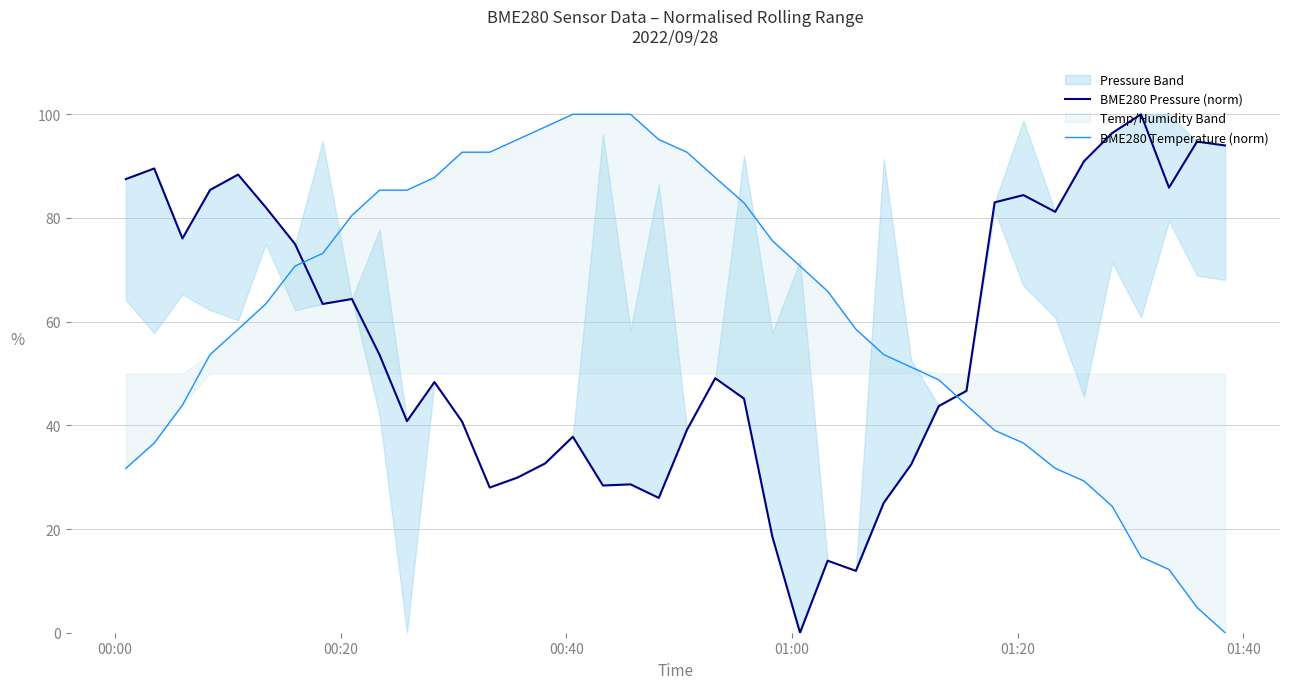

True or false: BME280 Temperature (norm) and BME280 Pressure (norm) intersect in this chart.

True